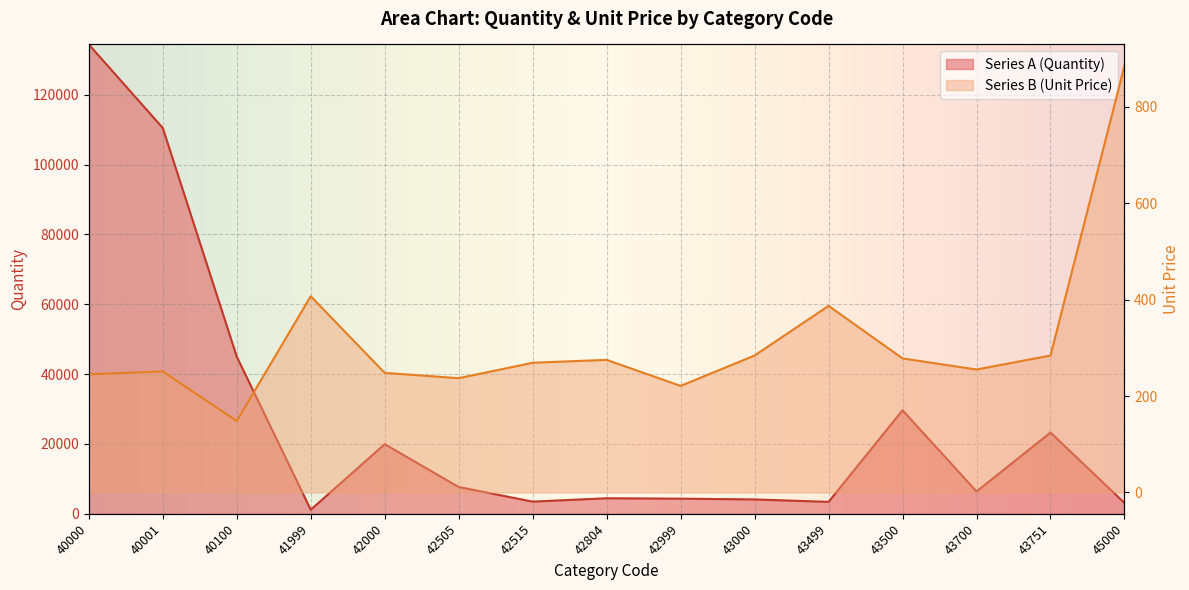

At which category is the sum across all series the highest?

40000